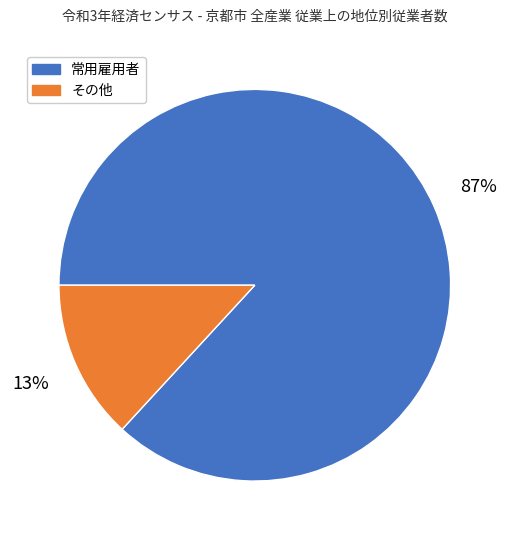

To the nearest percent, what is the difference between the largest and smallest slice percentages?

74%